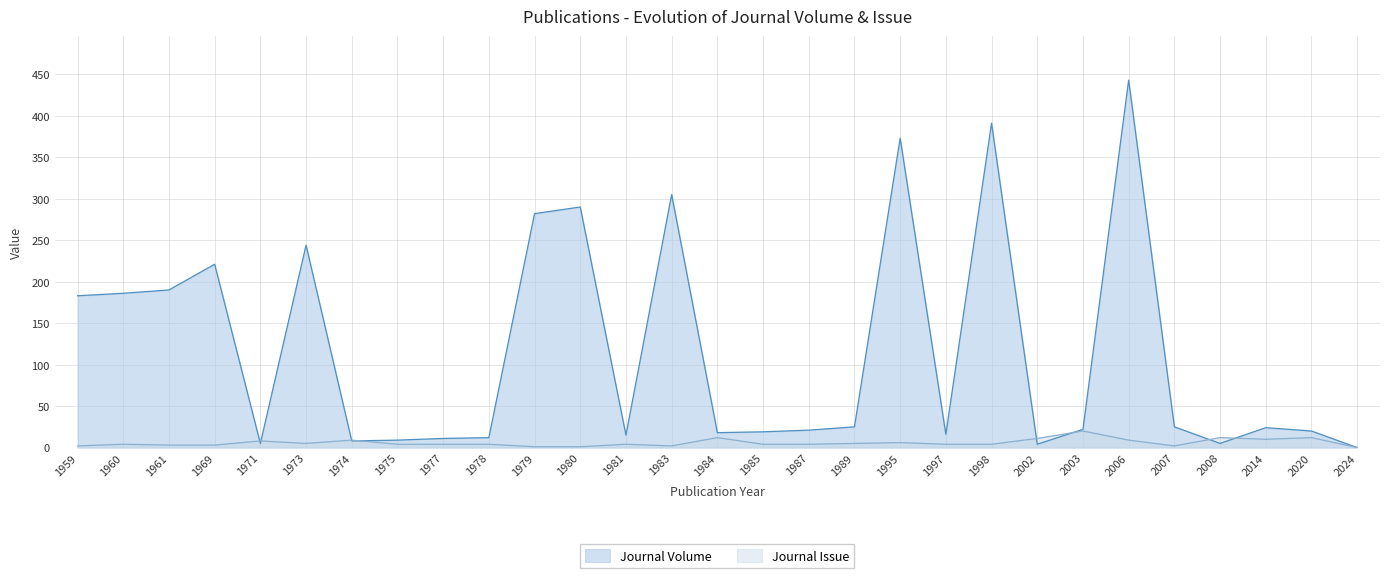

List the labels in order of Journal Volume value, smallest first.

2024, 2002, 1971, 2008, 1974, 1975, 1977, 1978, 1981, 1997, 1984, 1985, 2020, 1987, 2003, 2014, 1989, 2007, 1959, 1960, 1961, 1969, 1973, 1979, 1980, 1983, 1995, 1998, 2006